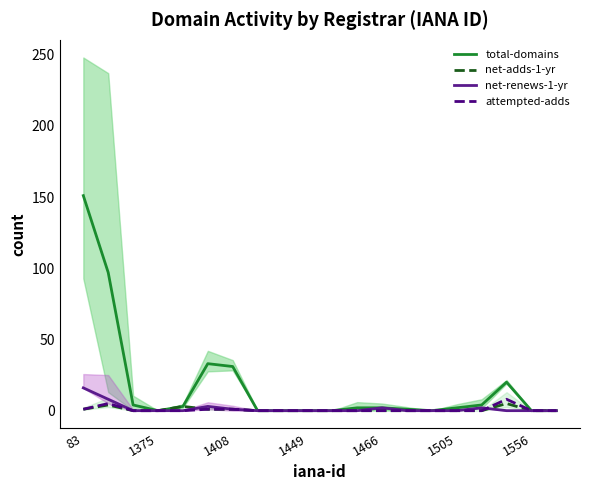

How many categories are shown in the chart?

20